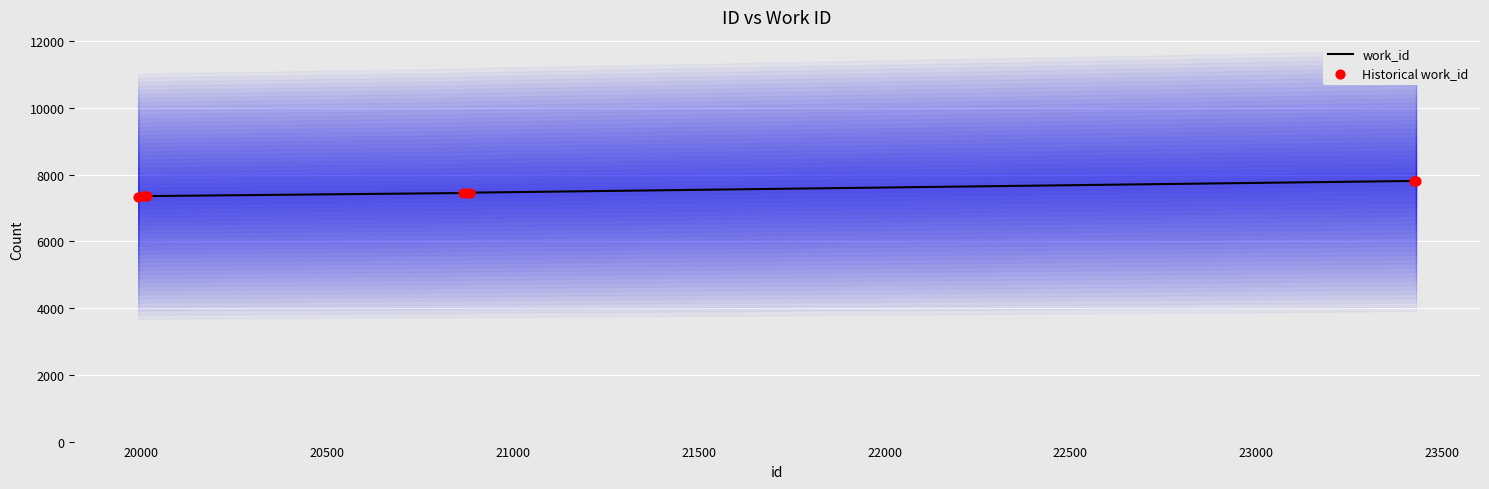

What are all the series names shown in the legend?

work_id, Historical work_id